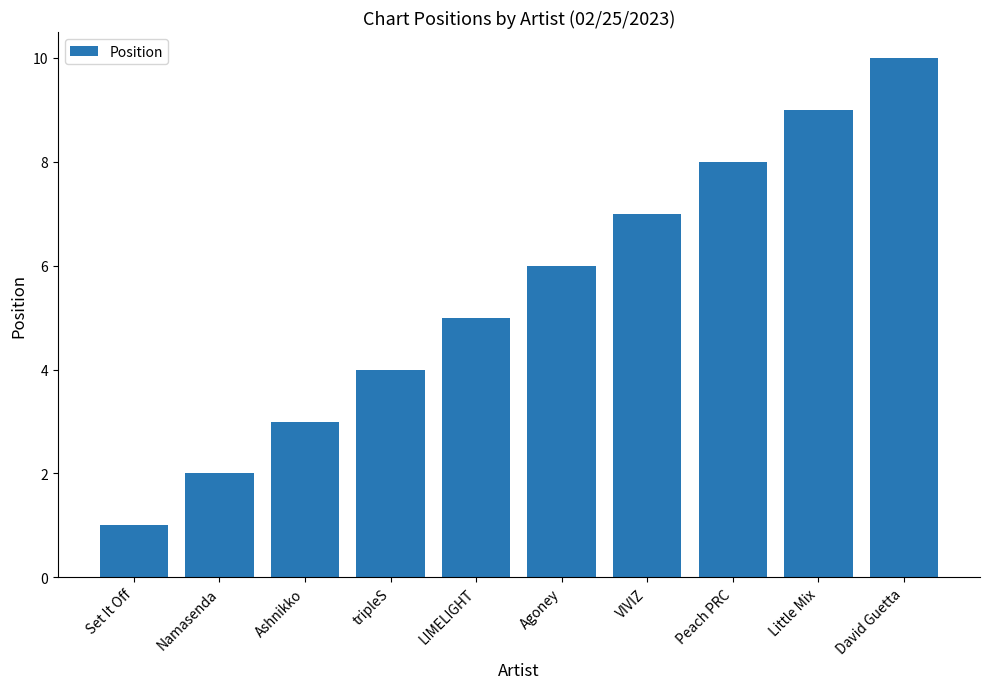

The chart shows a value of 14 at Peach PRC. True or false?

False